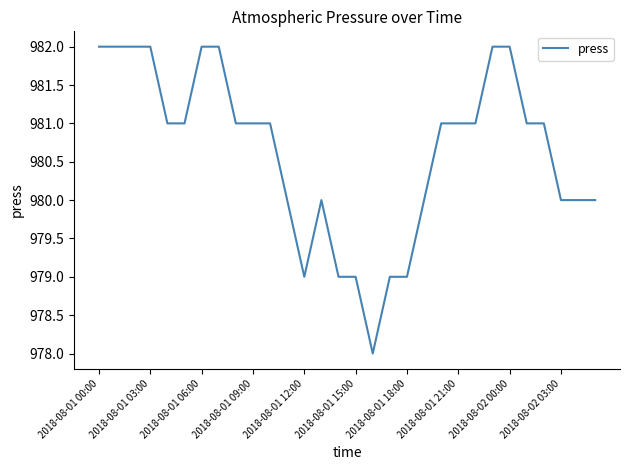

What is the minimum value shown in the chart?

978